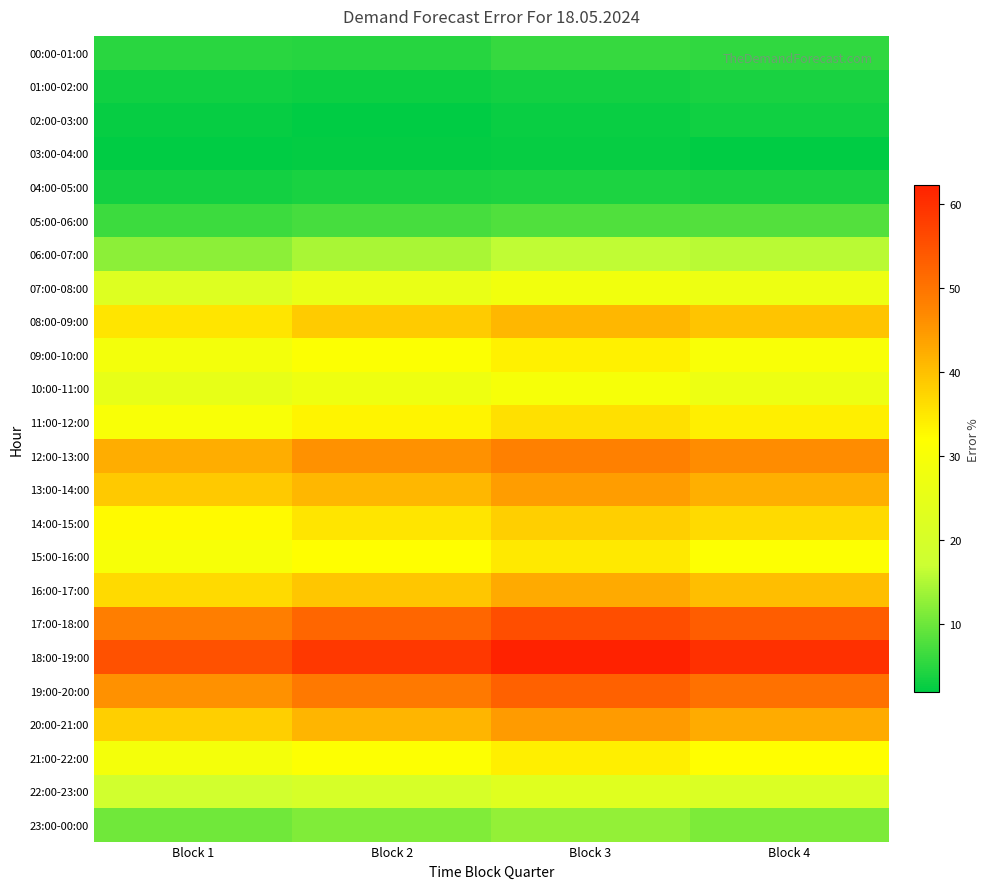

What is the spread (max minus min) of values at Block 4?

58.1